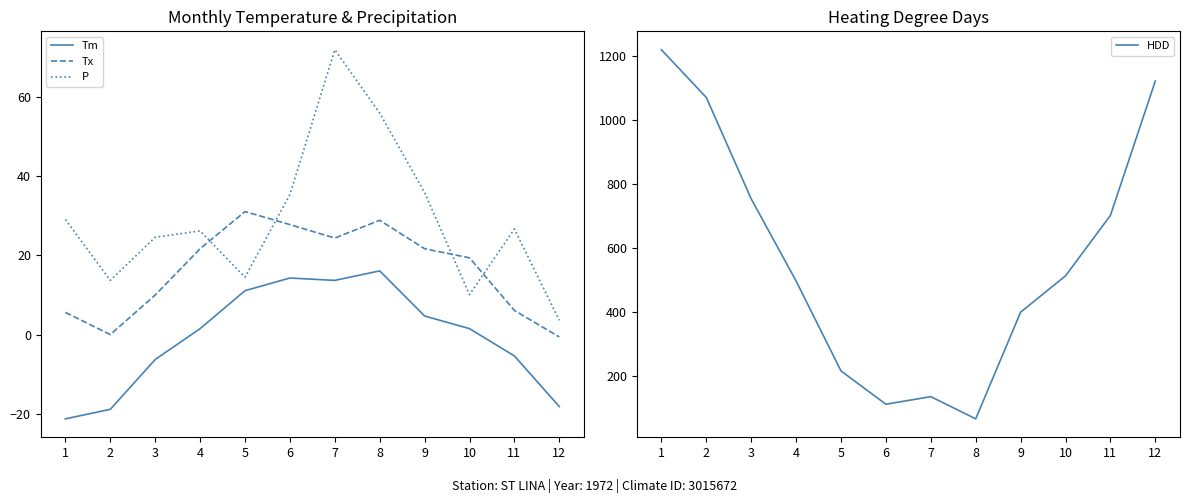

How many series are shown in this chart?

4